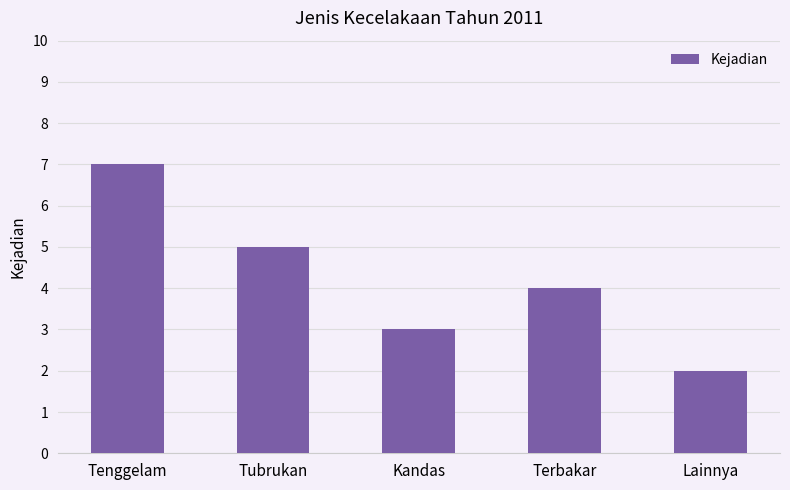

Reading left to right, transcribe all the data shown in this chart.

Tenggelam=7	Tubrukan=5	Kandas=3	Terbakar=4	Lainnya=2